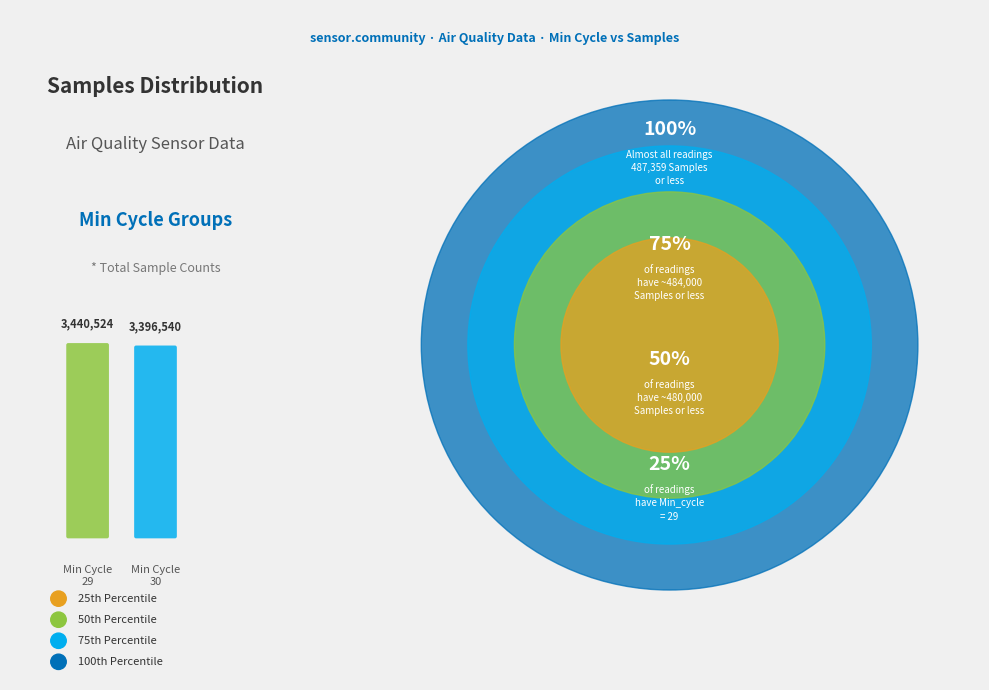

Approximately how many times larger is the value at 30 compared to 29?

1.0